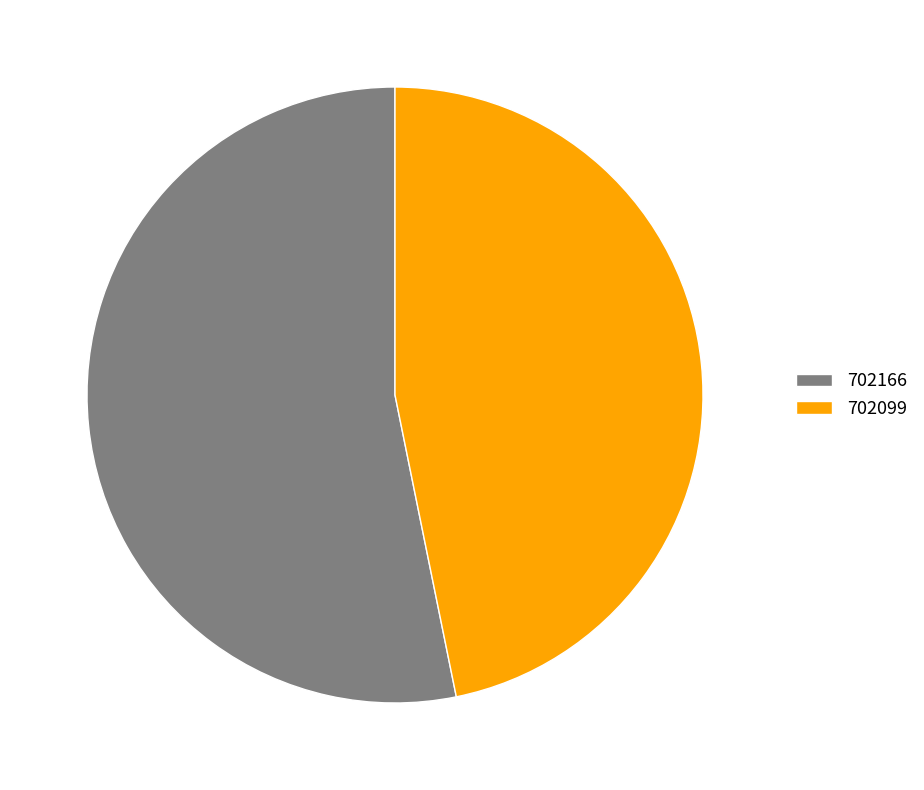

The 702166 slice represents 63% of the pie. True or false?

False